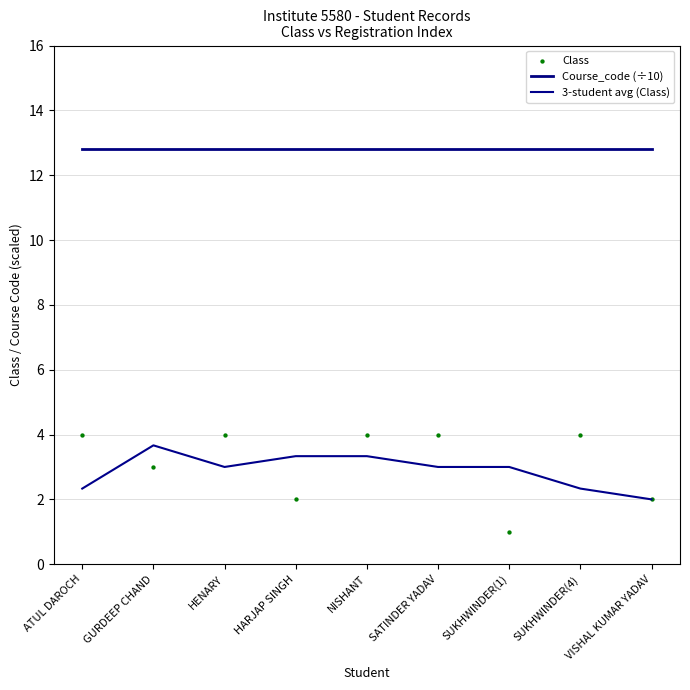

Which series has the largest total across all categories?

Course_code (÷10)